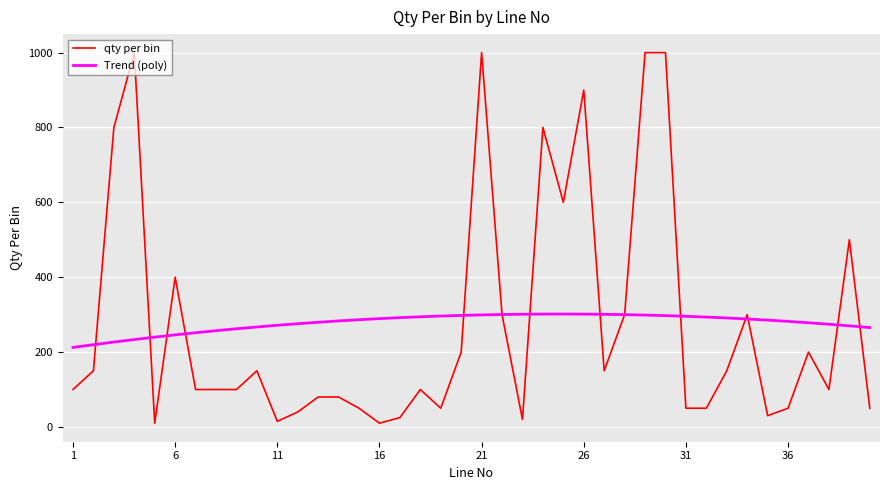

Which series has the widest spread of values?

qty per bin